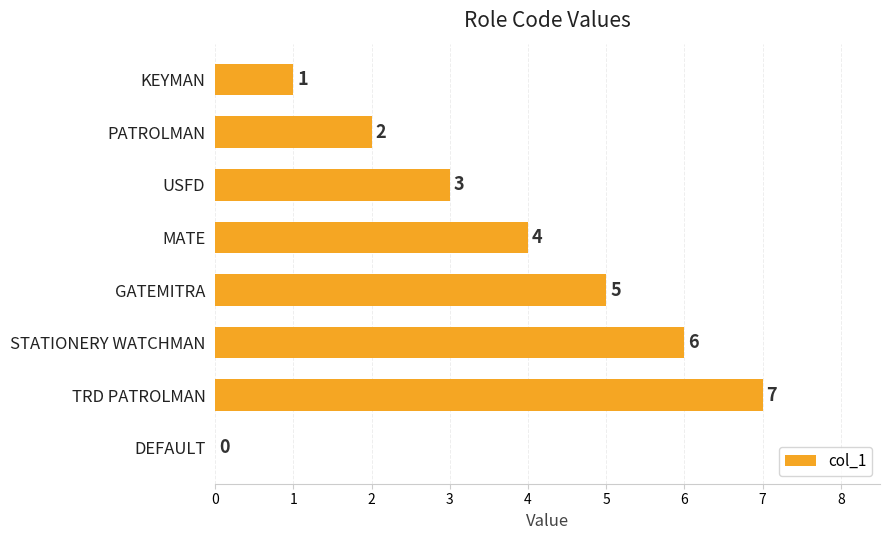

True or false: the data shows 5 at GATEMITRA.

True